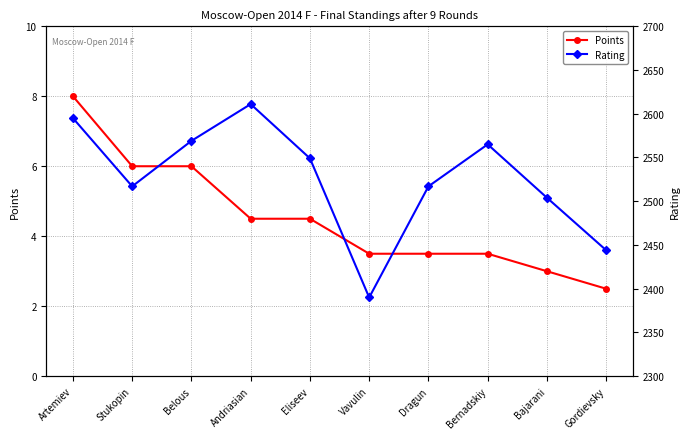

Where is the first local minimum for Rating?

Stukopin